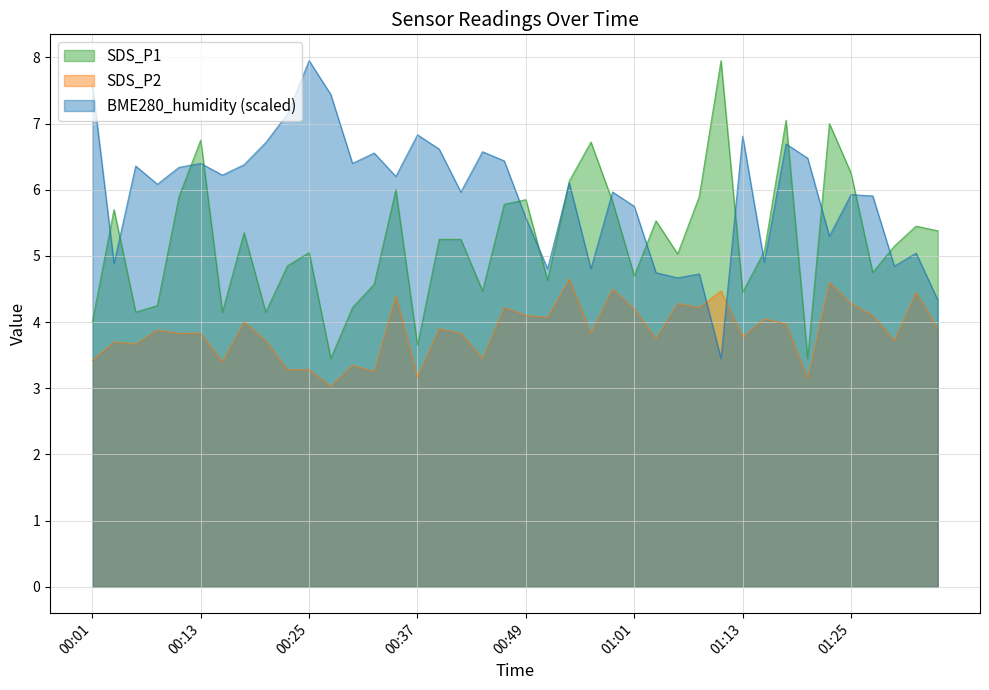

How many lines are shown in the chart?

3